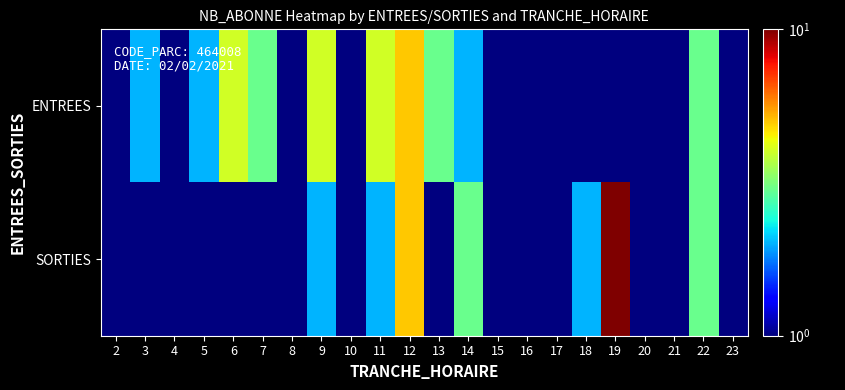

At 20, list the series in order from largest to smallest.

SORTIES, ENTREES